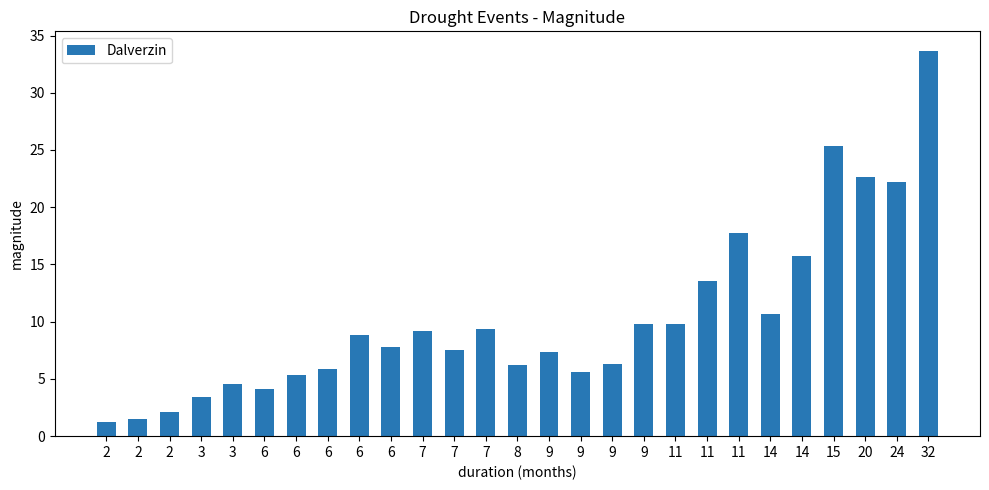

Does the chart contain stacked bars?

No